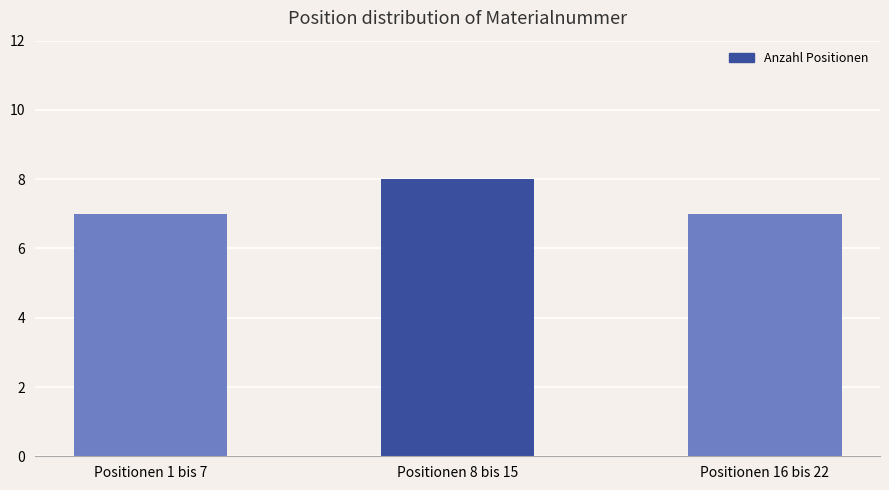

The chart shows a value of 3 at Positionen 8 bis 15. True or false?

False